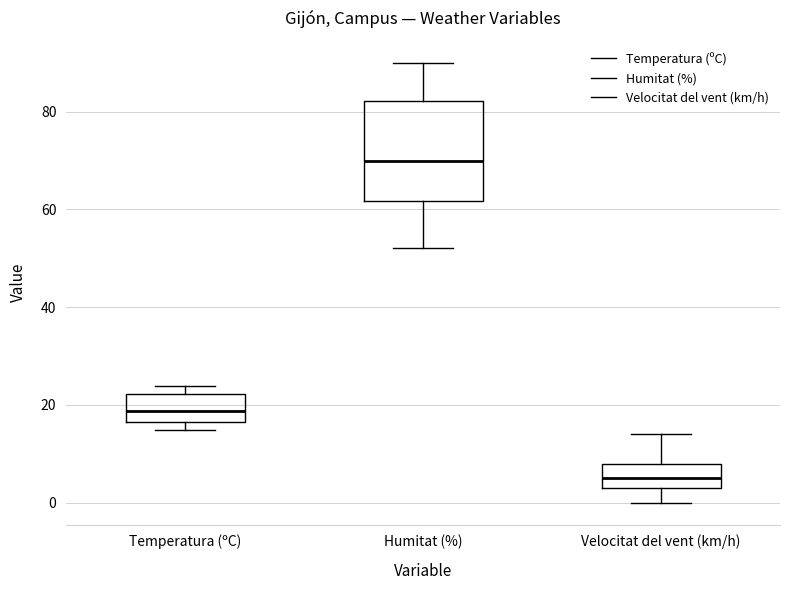

Which box is the tallest, from its lower edge to its upper edge?

Humitat (%)